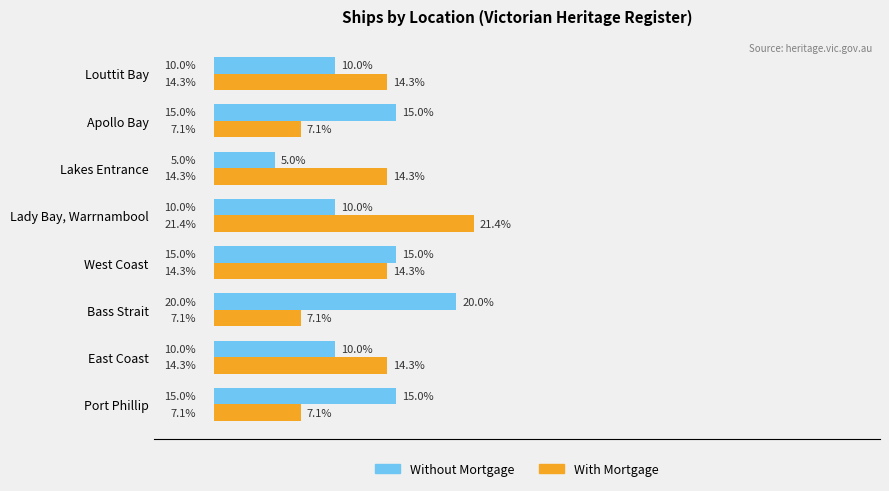

Rank the series by their maximum value, from lowest to highest.

Without Mortgage, With Mortgage